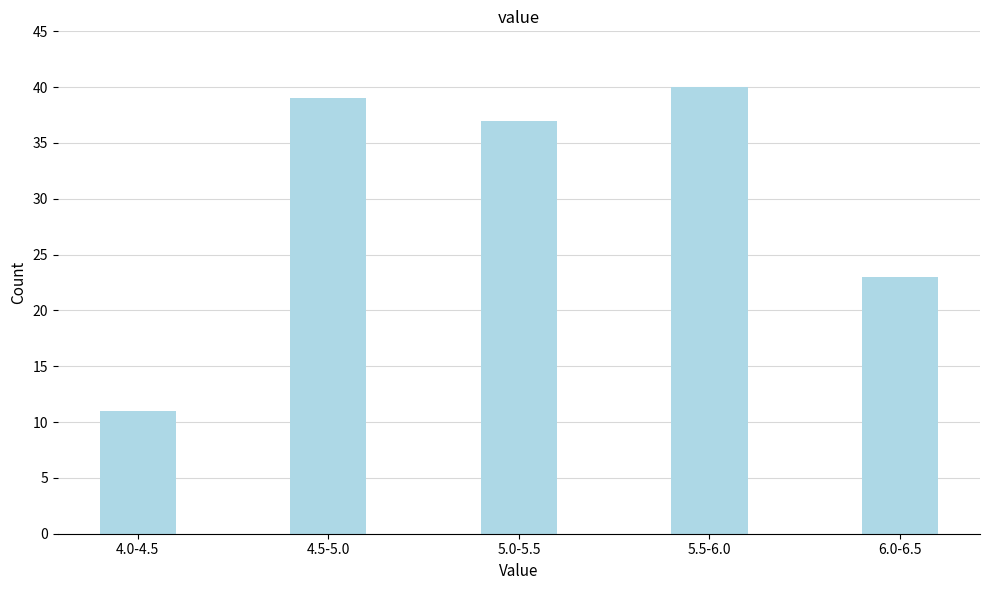

Reading left to right, list all the values displayed in this chart.

11	39	37	40	23